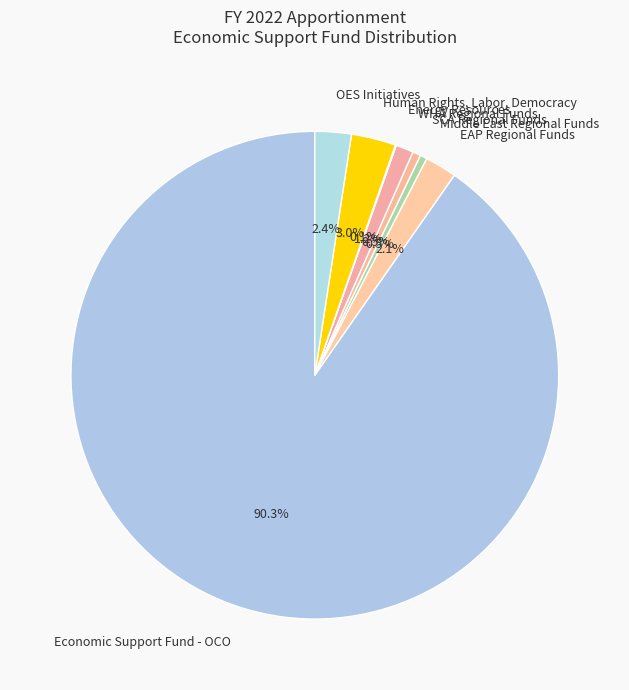

Is Economic Support Fund - OCO the majority of the pie?

Yes